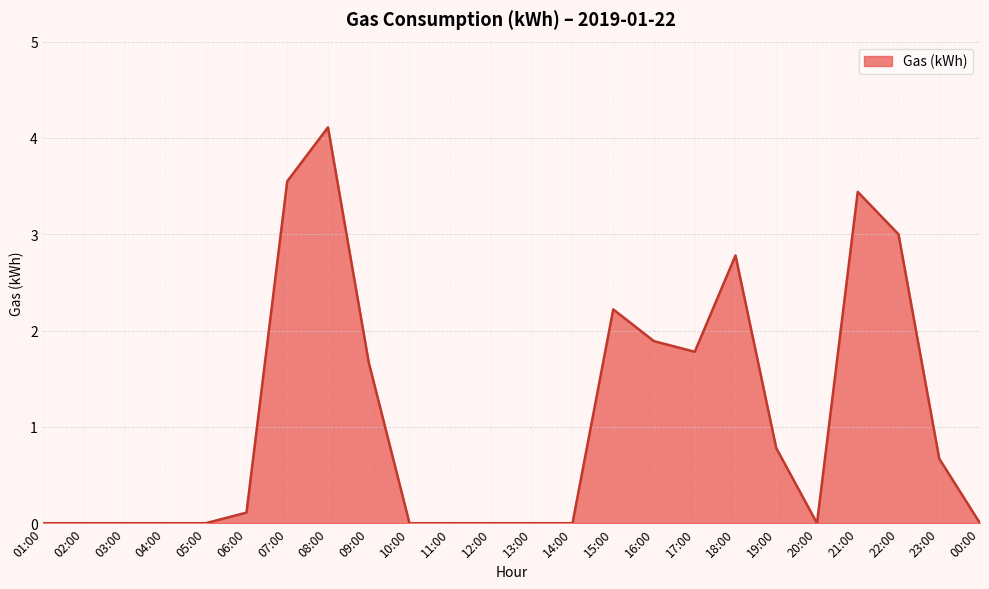

True or false: the data shows -2.7 at 00:00.

False